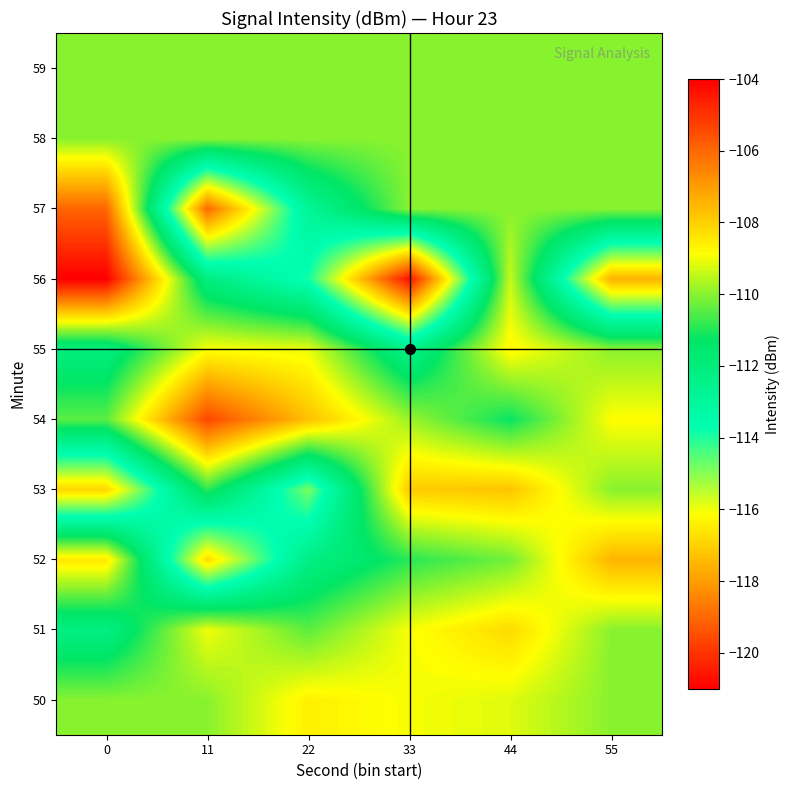

What is the minimum value shown in the chart?

-120.7